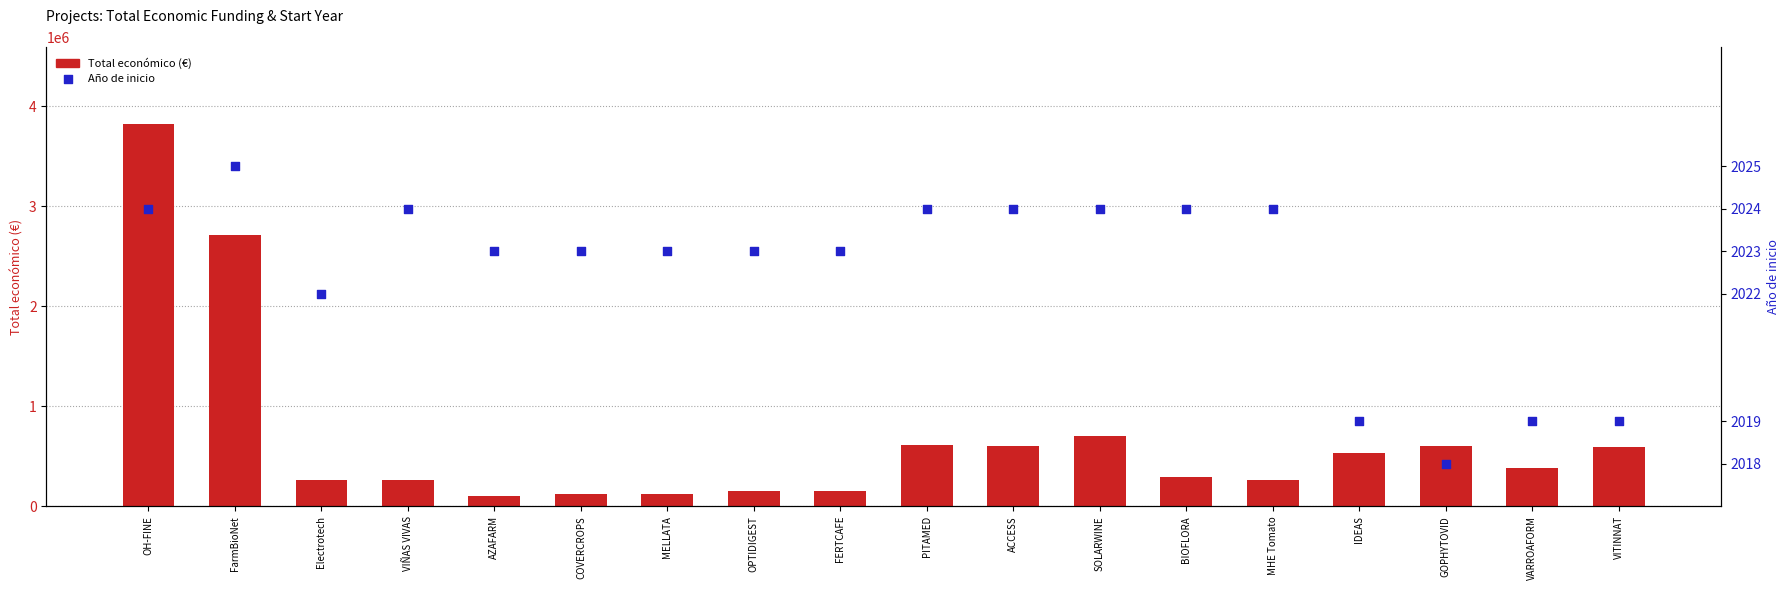

Which series contains the highest Y value?

Total económico (€)